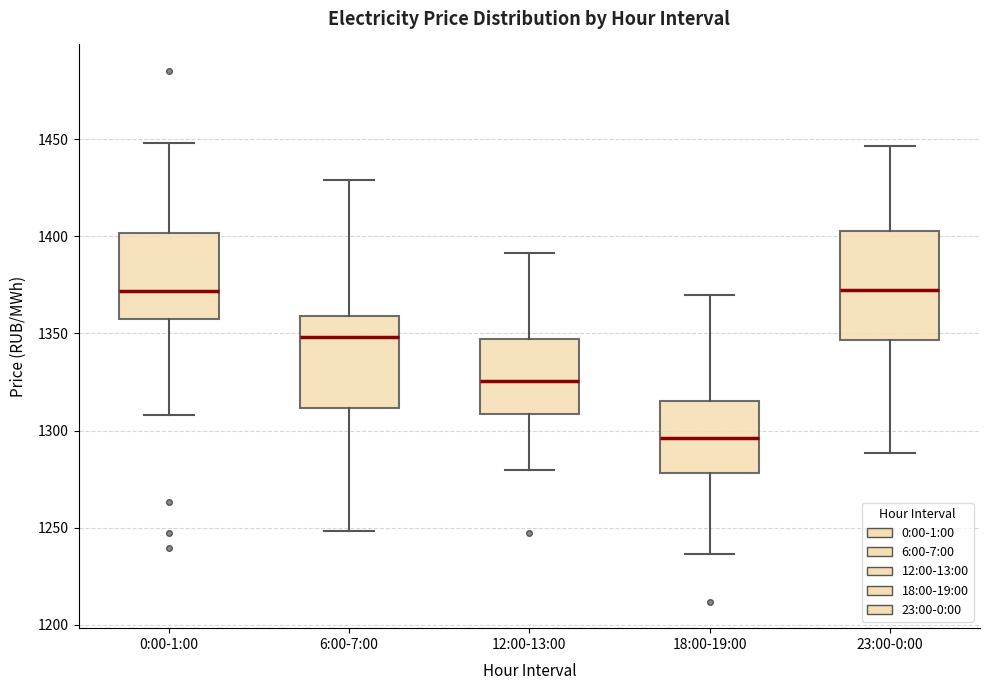

Comparing the boxes themselves (not the whiskers), which one is the tallest?

23:00-0:00